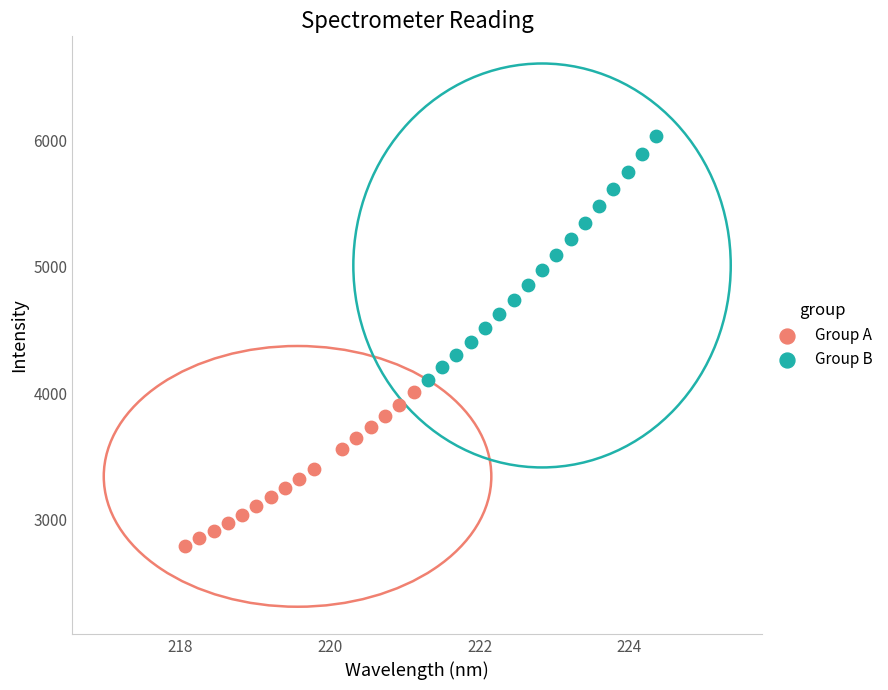

Which series contains the highest Y value?

Group B